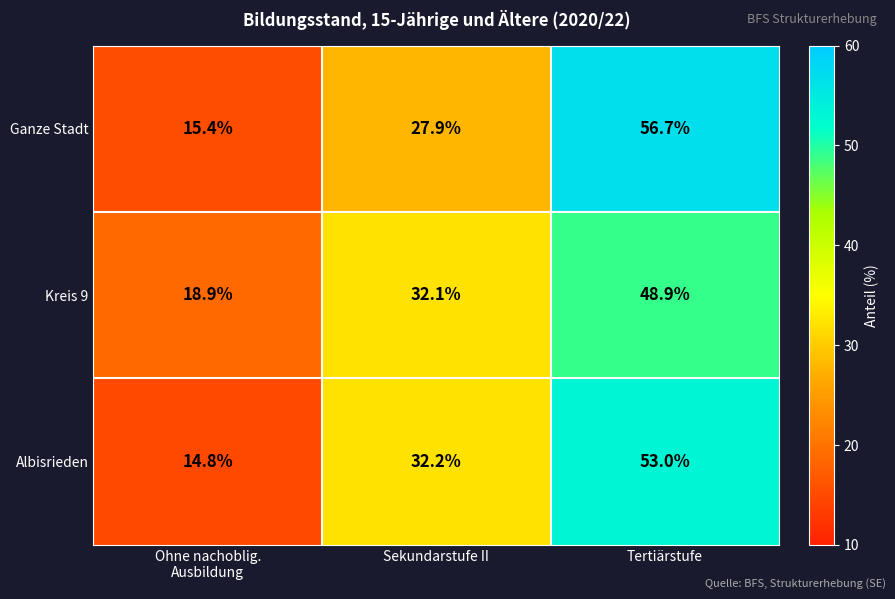

Is it true that Ganze Stadt equals 27.9 at Sekundarstufe II?

True